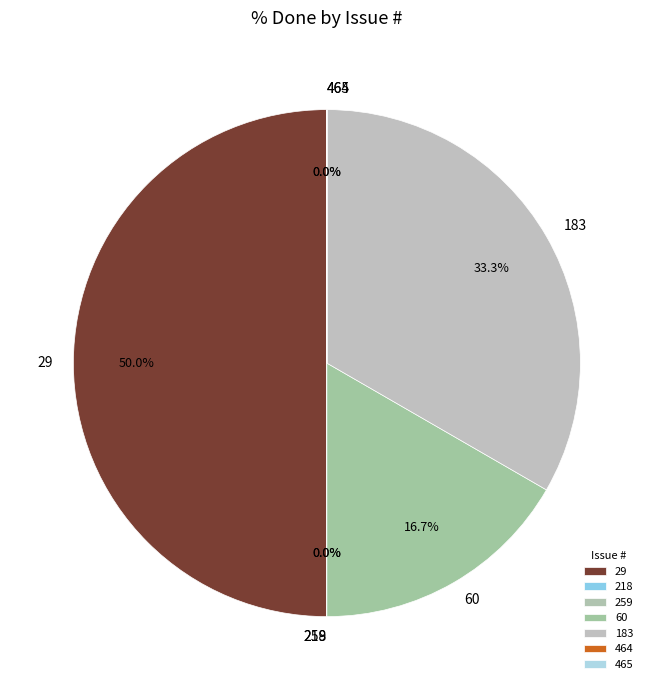

Which slice is the largest?

29